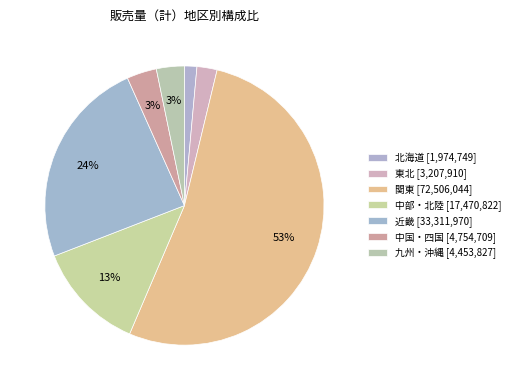

Count the number of slices in the pie.

7